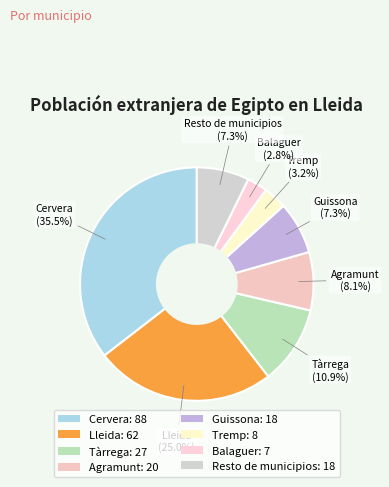

Which slice is the smallest?

Balaguer